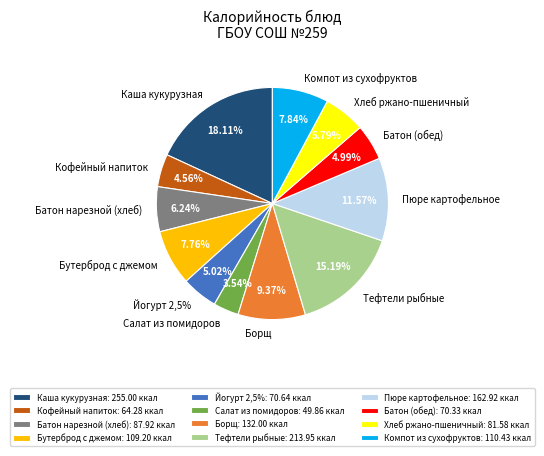

To the nearest percent, what is the average slice percentage?

8%